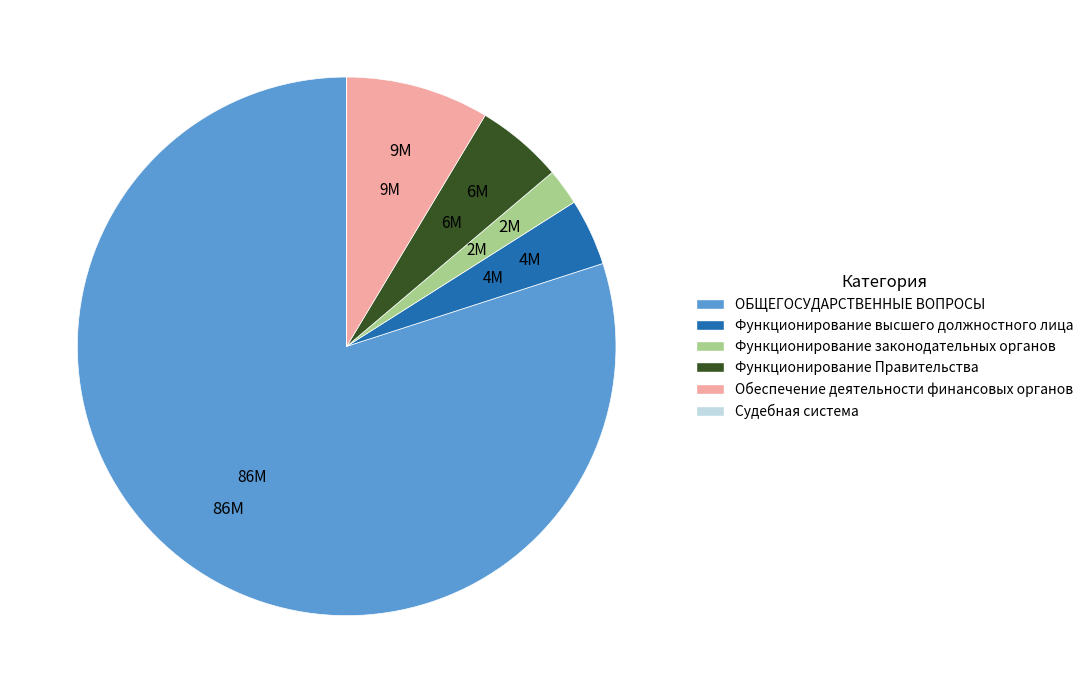

Do ОБЩЕГОСУДАРСТВЕННЫЕ ВОПРОСЫ and Функционирование высшего должностного лица together represent more than half of the pie?

Yes